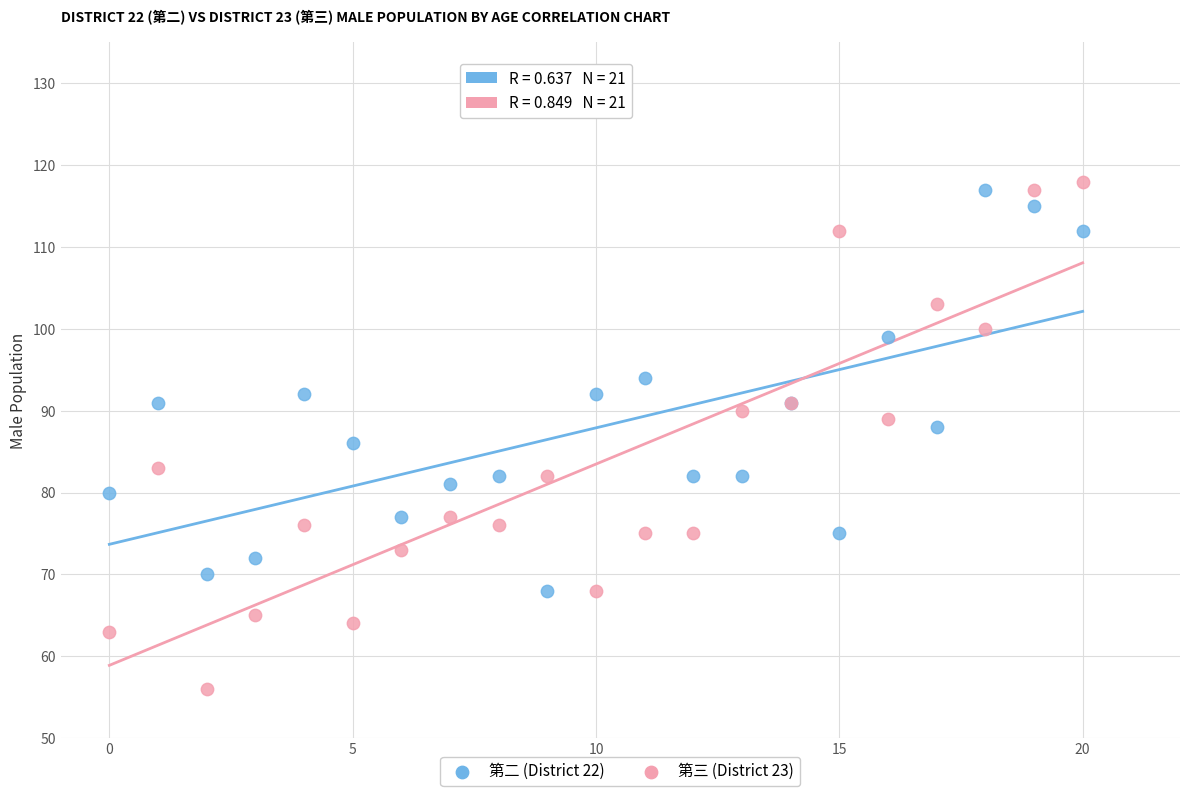

Which series has the largest Y range (max minus min)?

第三 (District 23)